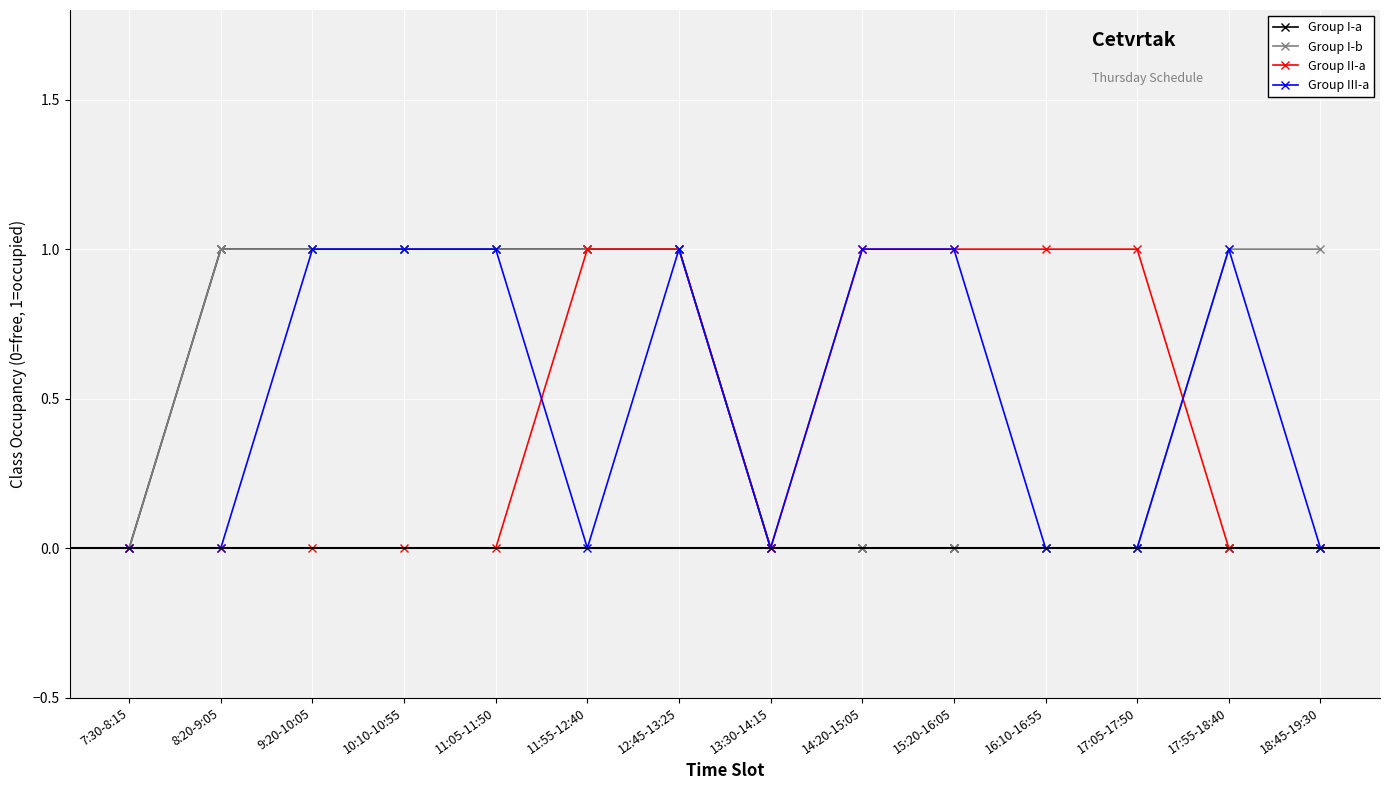

Count the number of data series in this chart.

4